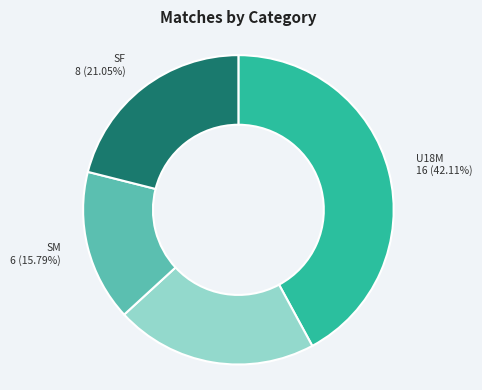

Does any single category account for the majority?

No